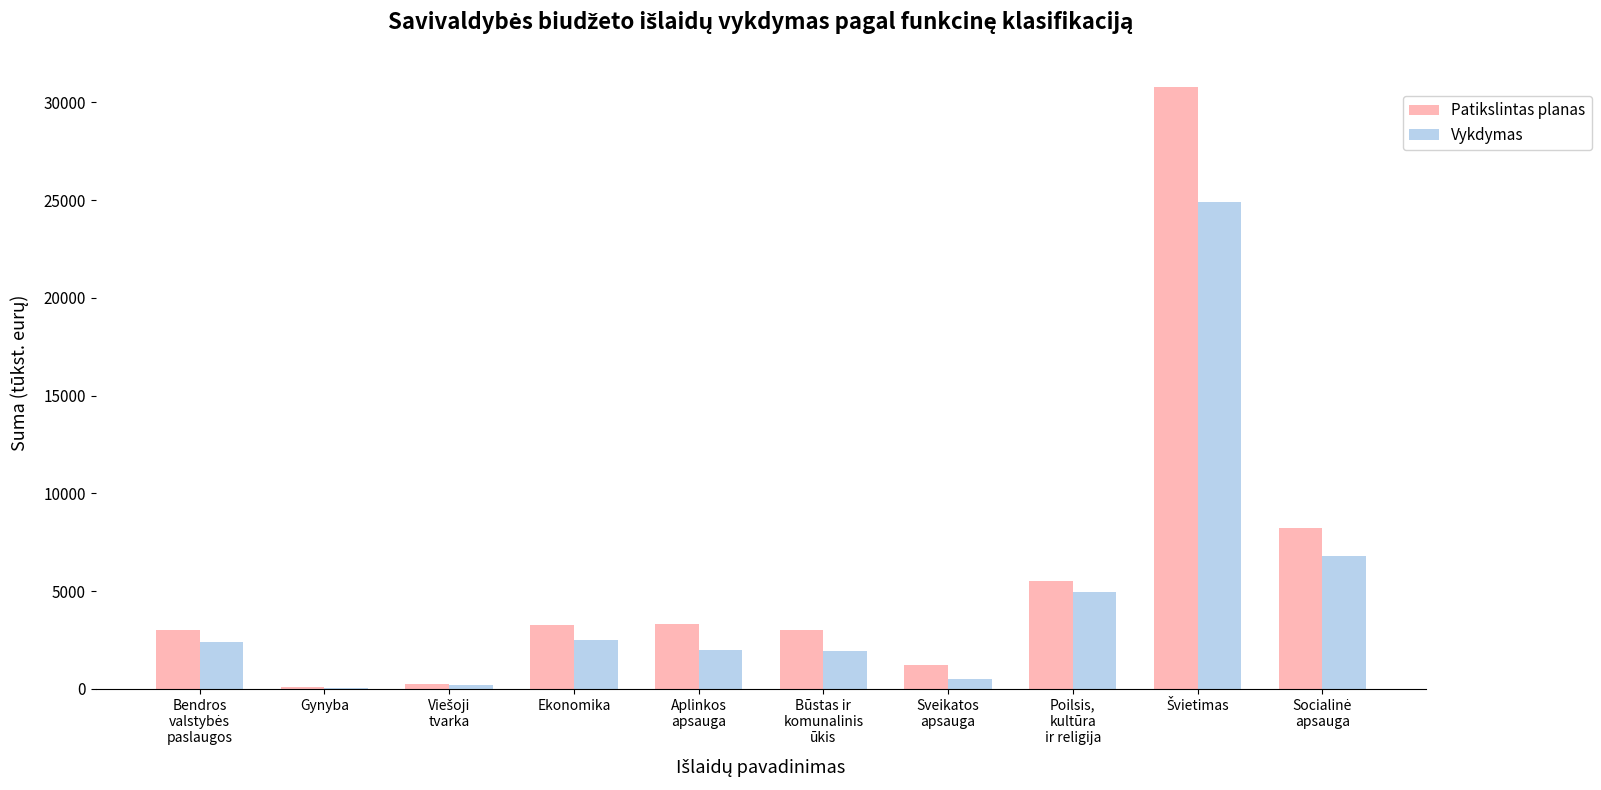

What is the sum of all Vykdymas values?

46215.3